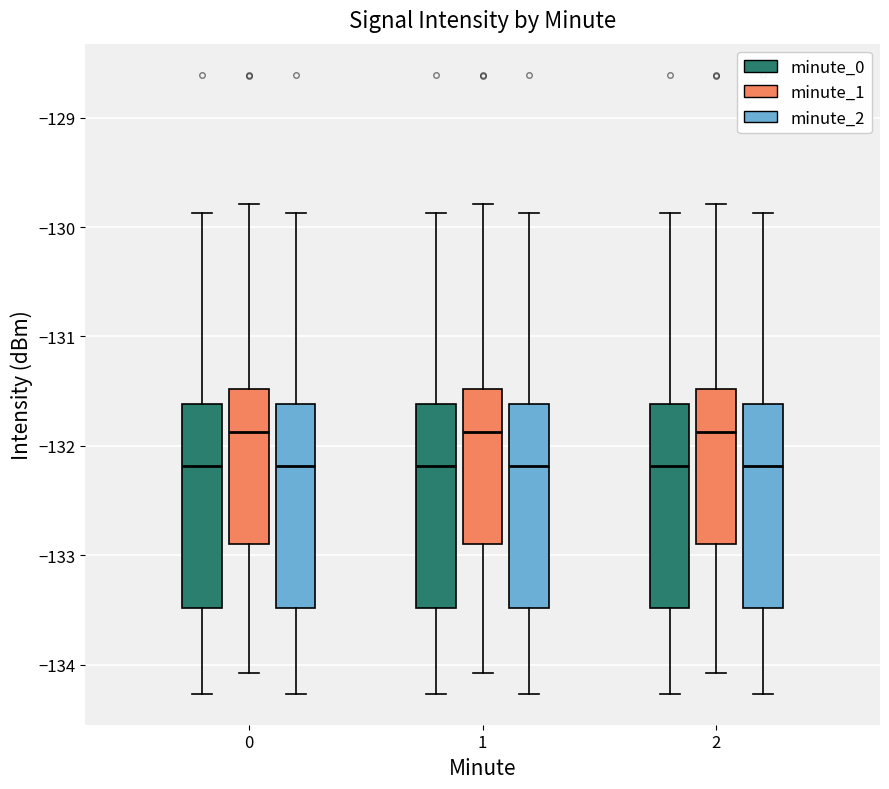

Reading left to right, transcribe this box plot: for each box, give where its median line is, the range the box spans, and where its two whiskers end, as read against the y-axis. The values are not printed on the chart, so give them approximately, as read against the axis.

0 (minute_0): median -132.2, box -133.5 to -131.6, whiskers -134.3 to -129.9
0 (minute_1): median -131.9, box -132.9 to -131.5, whiskers -134.1 to -129.8
0 (minute_2): median -132.2, box -133.5 to -131.6, whiskers -134.3 to -129.9
1 (minute_0): median -132.2, box -133.5 to -131.6, whiskers -134.3 to -129.9
1 (minute_1): median -131.9, box -132.9 to -131.5, whiskers -134.1 to -129.8
1 (minute_2): median -132.2, box -133.5 to -131.6, whiskers -134.3 to -129.9
2 (minute_0): median -132.2, box -133.5 to -131.6, whiskers -134.3 to -129.9
2 (minute_1): median -131.9, box -132.9 to -131.5, whiskers -134.1 to -129.8
2 (minute_2): median -132.2, box -133.5 to -131.6, whiskers -134.3 to -129.9